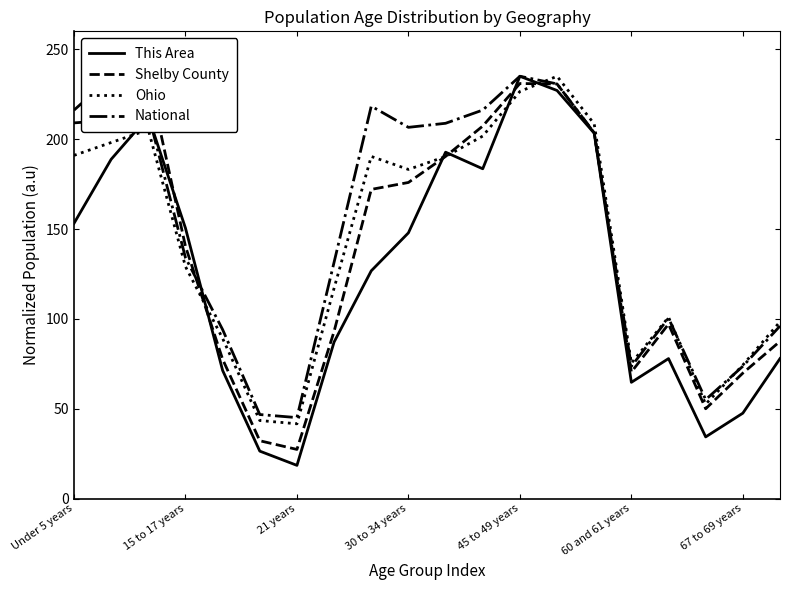

What is the smallest value displayed?

18.5